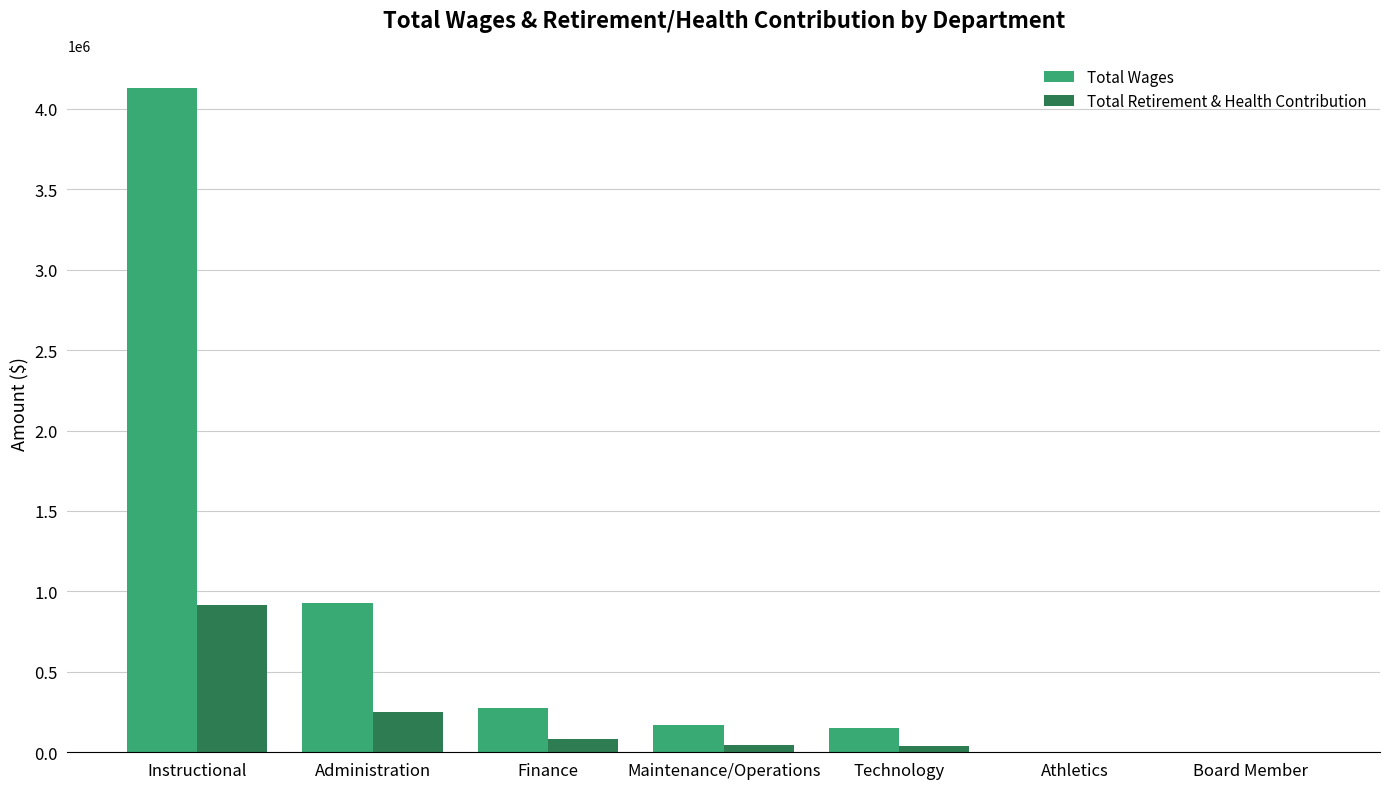

How many groups of bars are there?

7